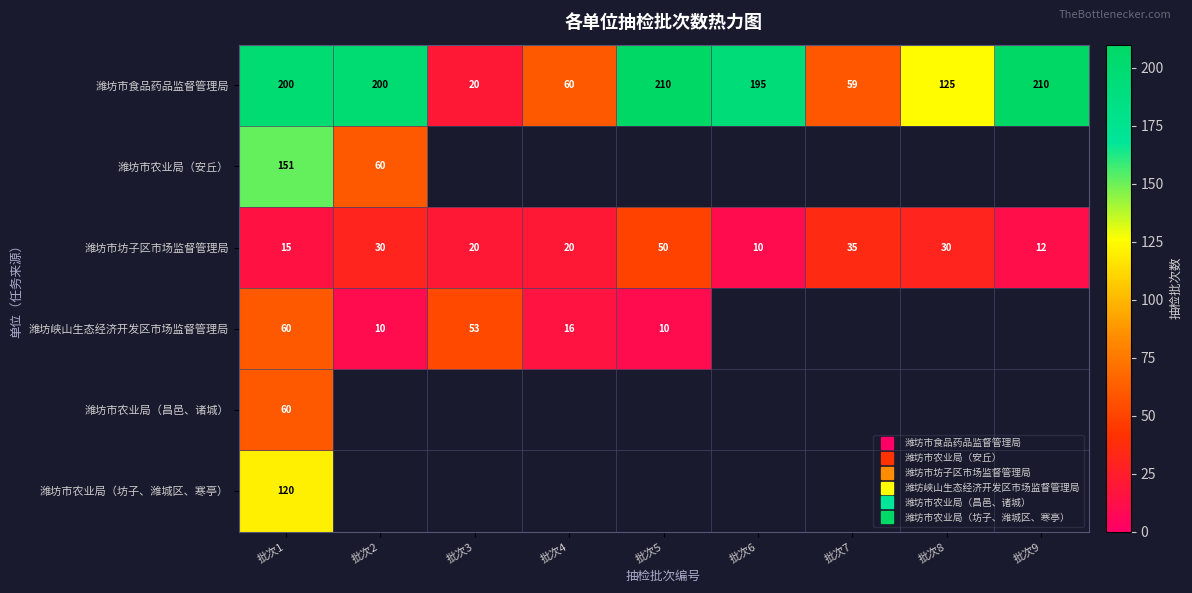

At 批次1, list the series in order from smallest to largest.

潍坊市坊子区市场监督管理局, 潍坊峡山生态经济开发区市场监督管理局, 潍坊市农业局（昌邑、诸城）, 潍坊市农业局（坊子、潍城区、寒亭）, 潍坊市农业局（安丘）, 潍坊市食品药品监督管理局